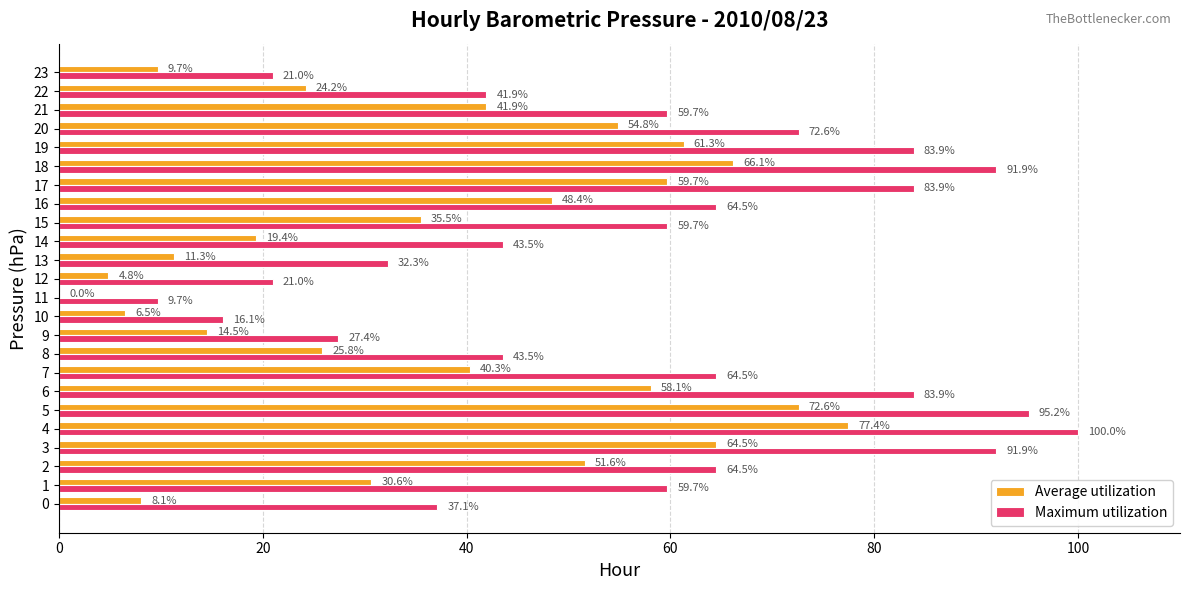

Which series has the largest total across all categories?

Maximum utilization